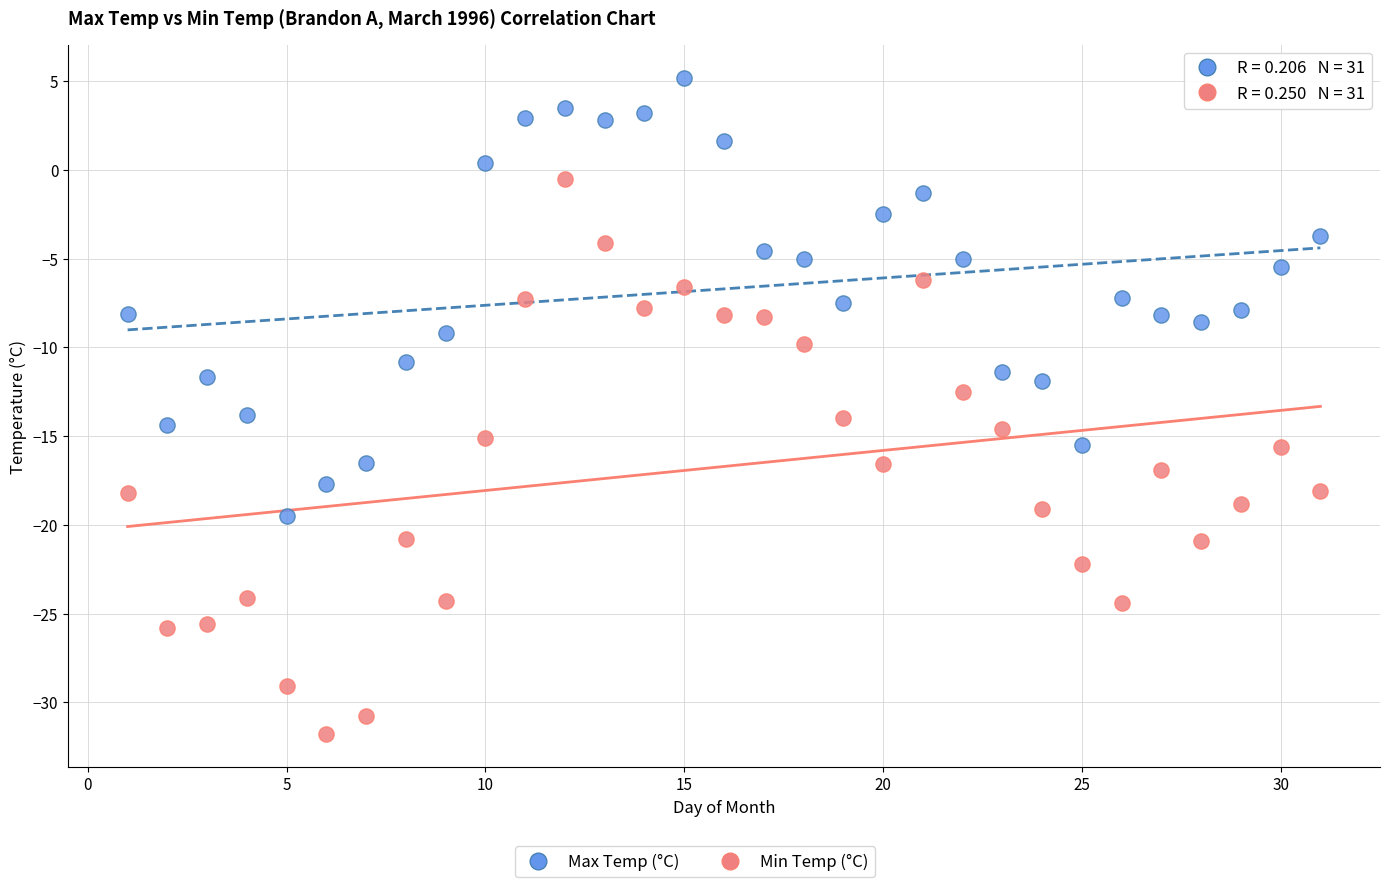

Across all data points, what is the range of Y values (max minus min)?

37.0